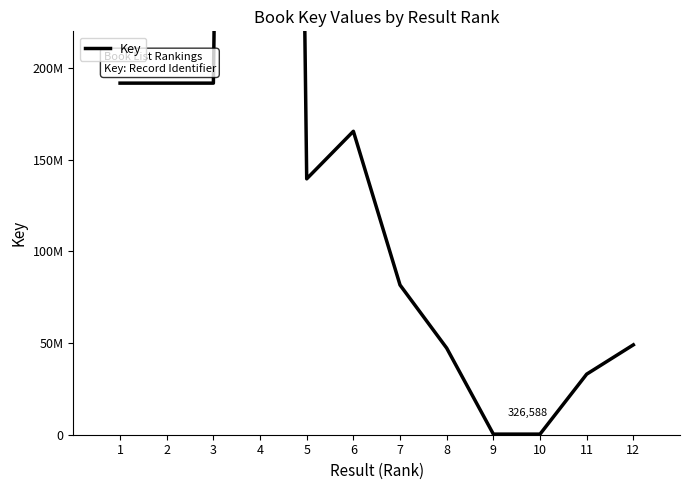

How many categories are shown in the chart?

12